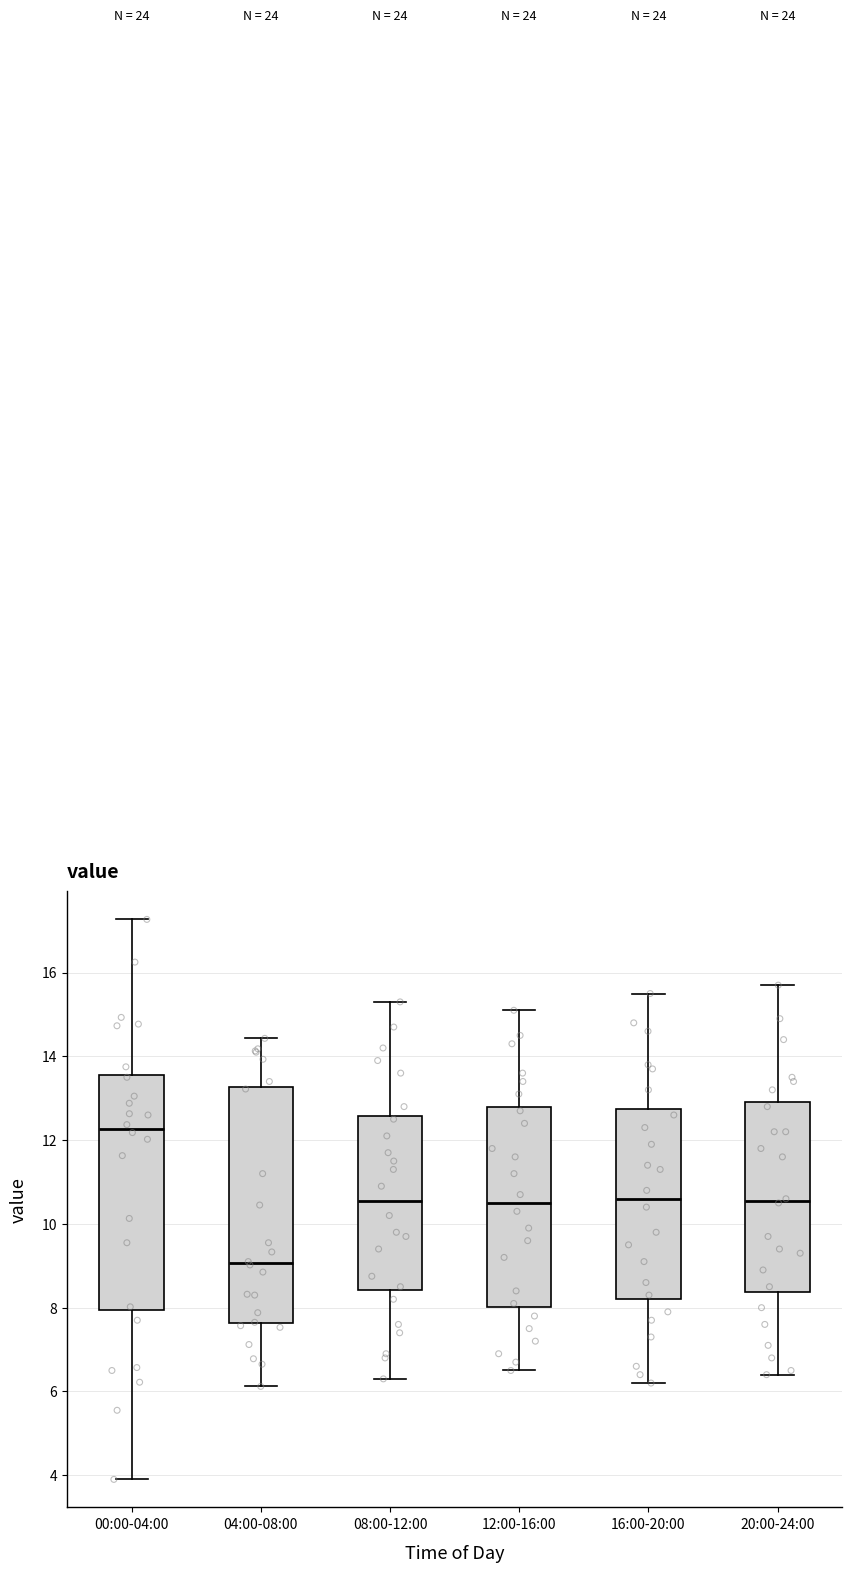

Which box's median line is the highest?

00:00-04:00